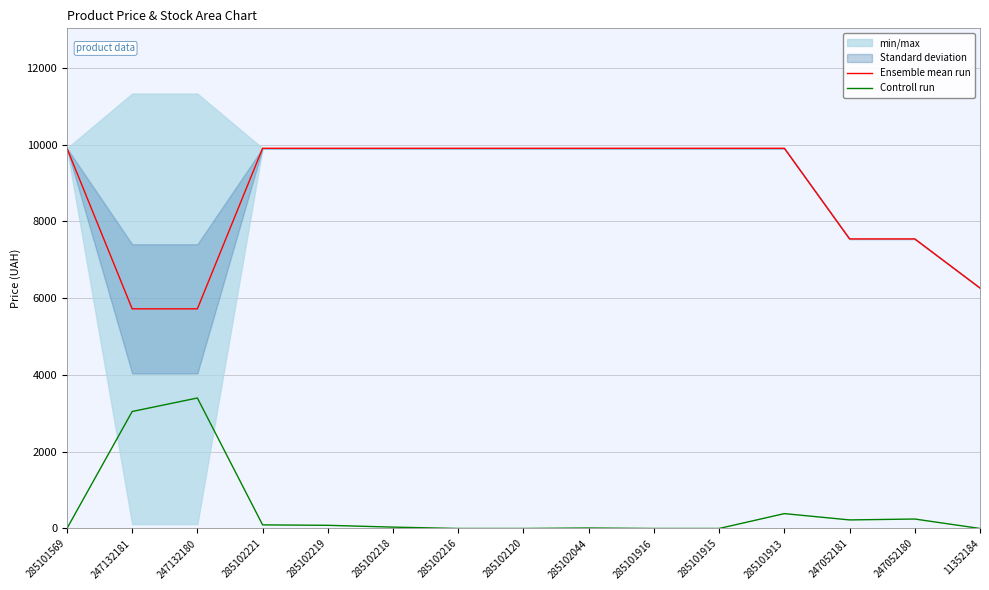

Rank the series at 285102216 from lowest to highest value.

Controll run, Ensemble mean run